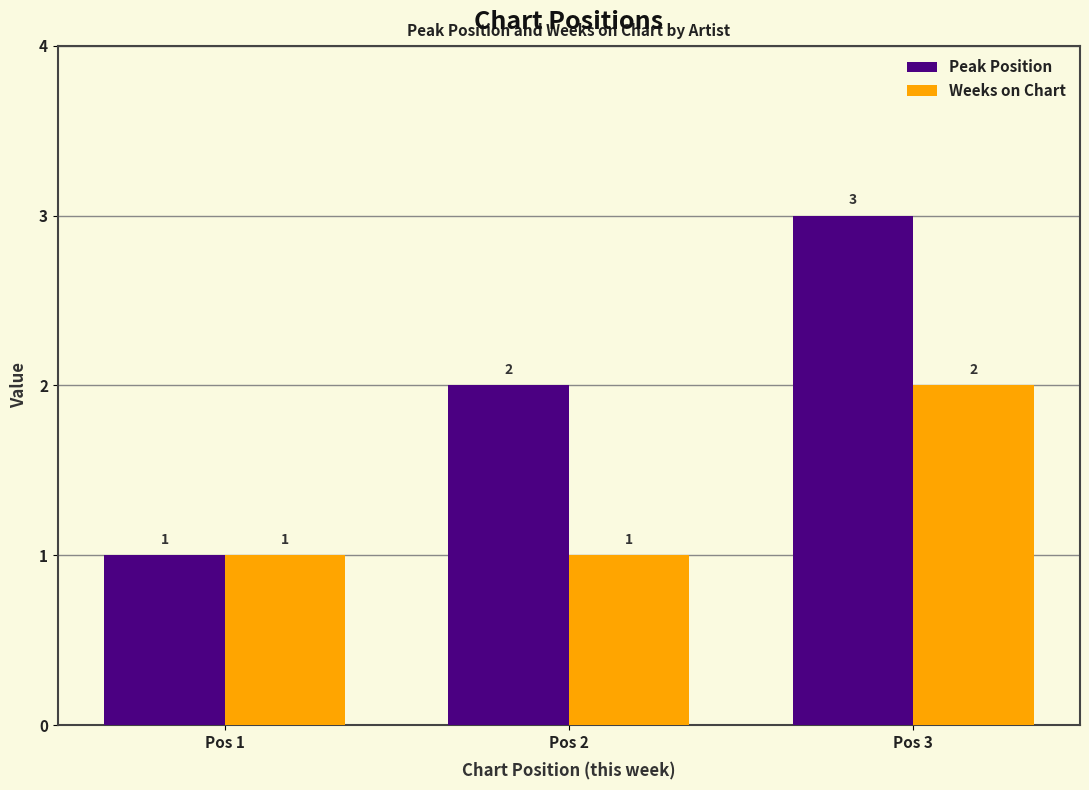

Is it true that Weeks on Chart equals 1 at Pos 2?

True